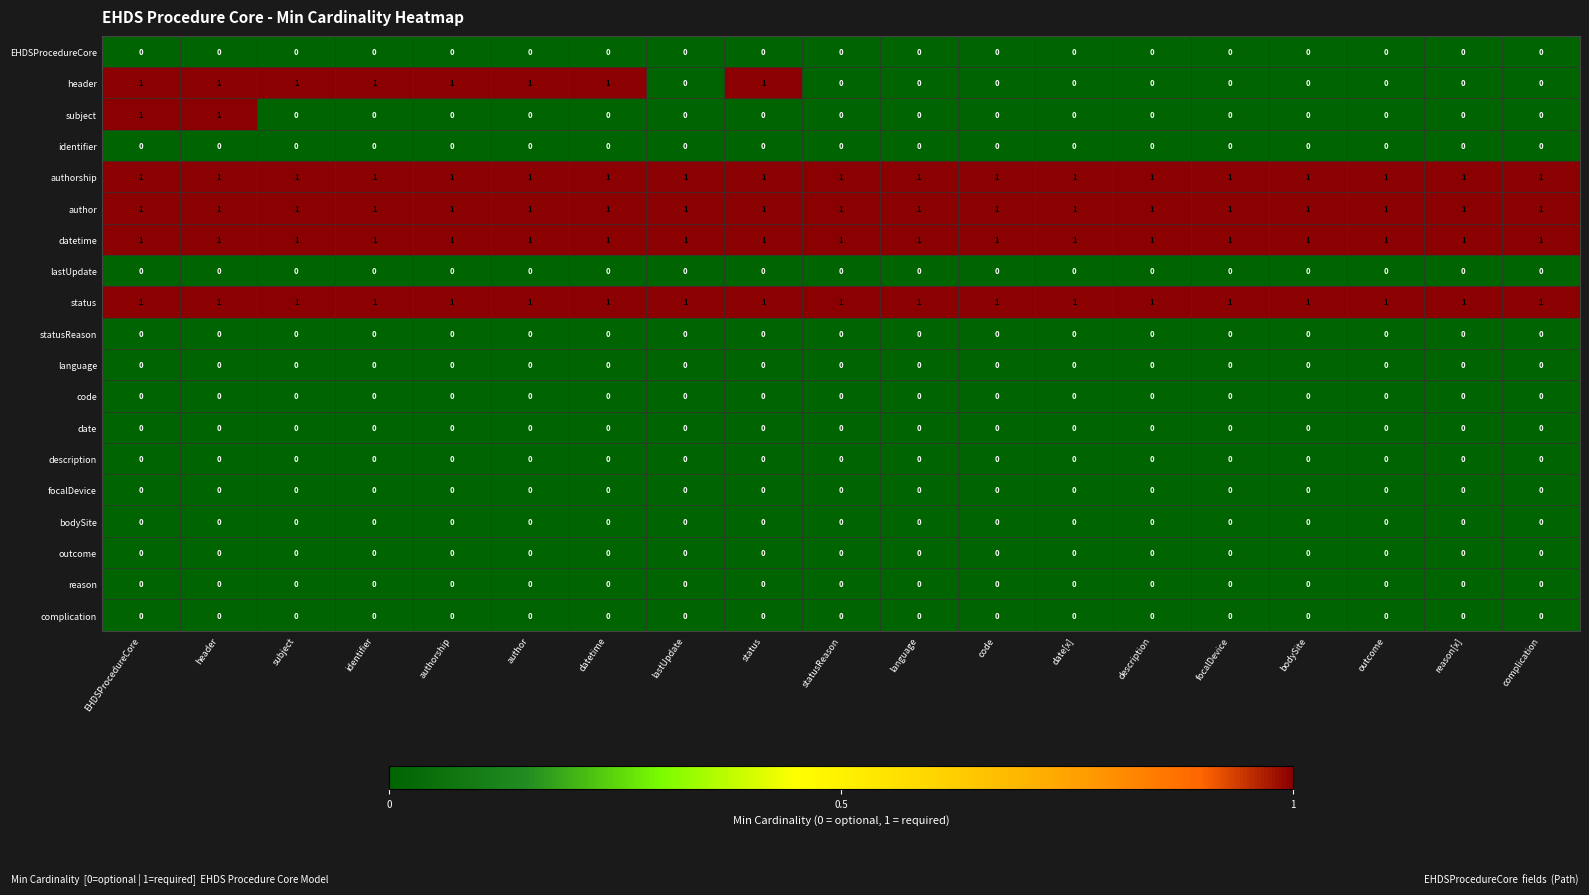

Is the value of EHDSProcedureCore at header greater than the value of authorship at identifier?

No